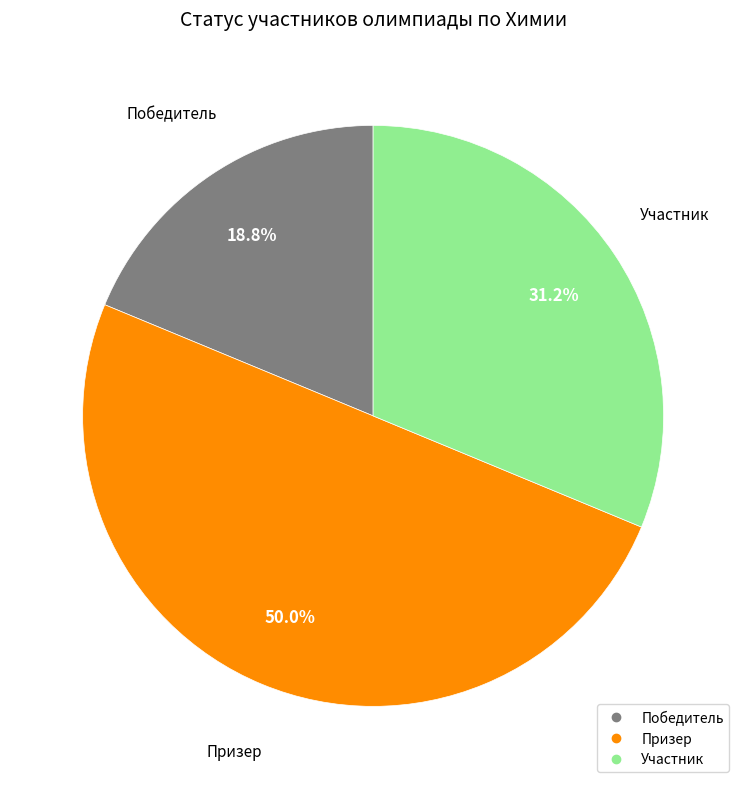

What portion of the pie excludes Призер?

50.0%